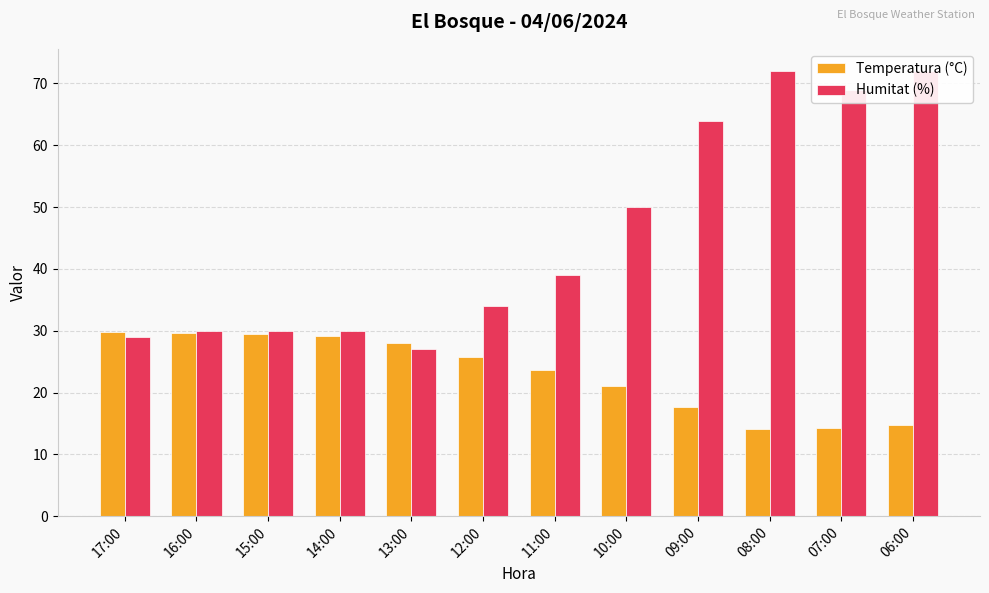

What is the greatest value displayed?

72.0